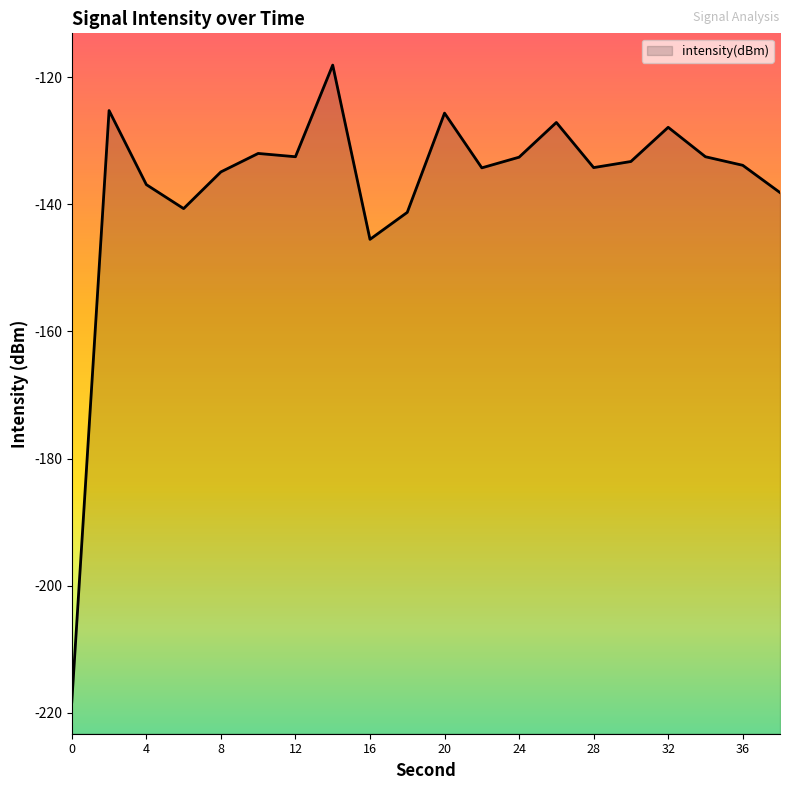

What is the difference between the maximum and minimum values?

100.2